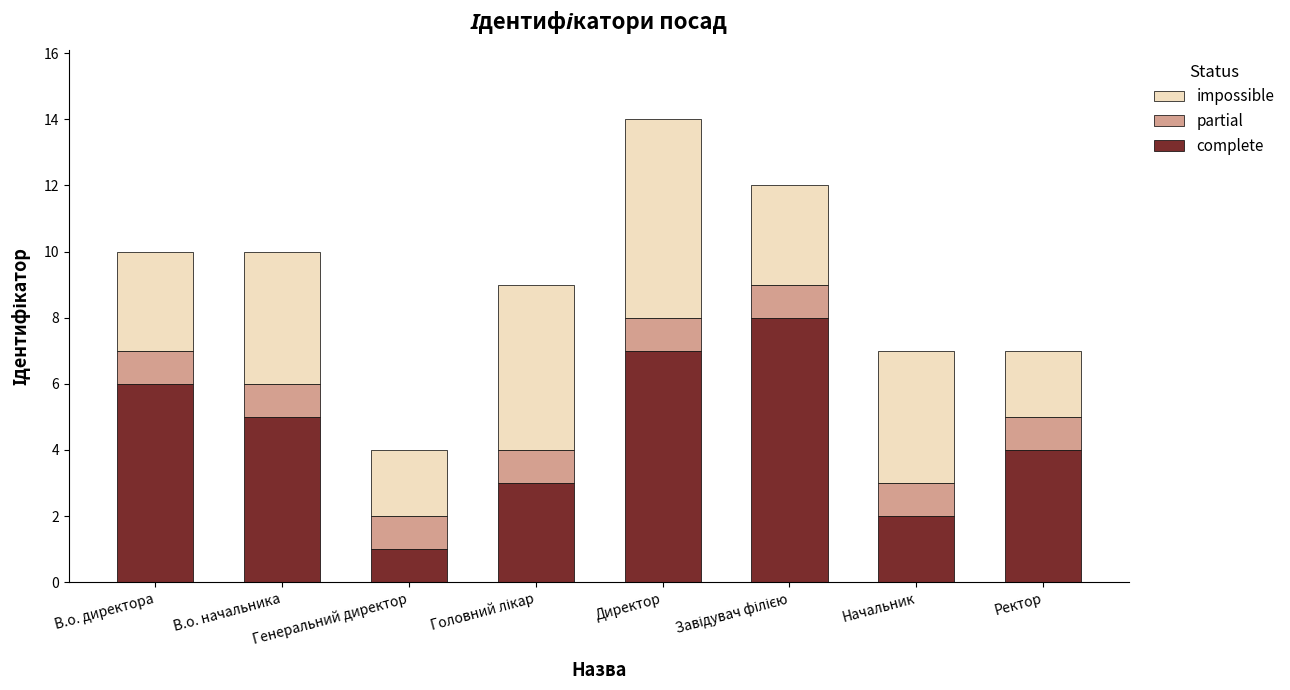

What is the total value across all series at Начальник?

7